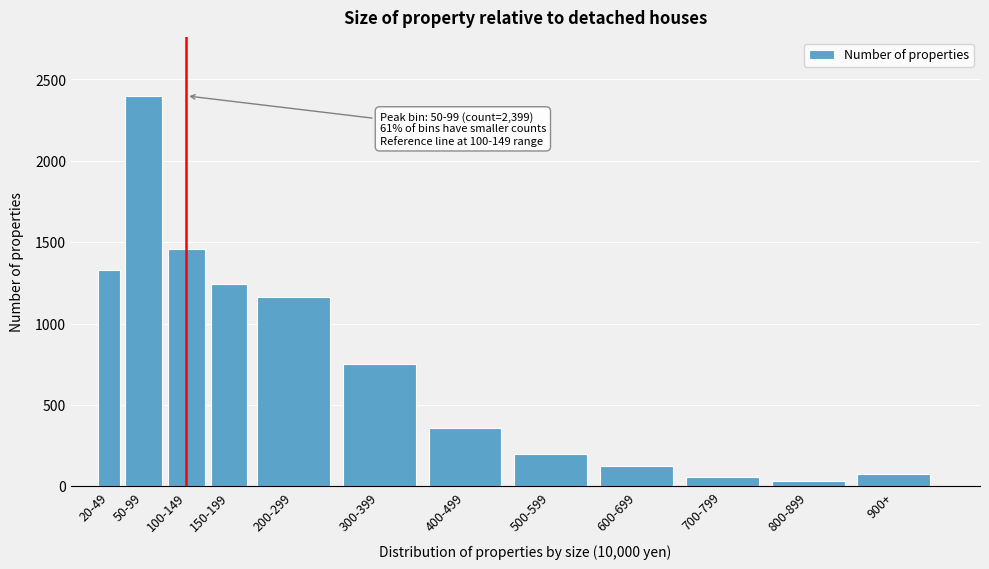

Reading right to left, transcribe all the data shown in this chart.

900+=73	800-899=35	700-799=57	600-699=127	500-599=197	400-499=360	300-399=750	200-299=1165	150-199=1241	100-149=1456	50-99=2399	20-49=1327